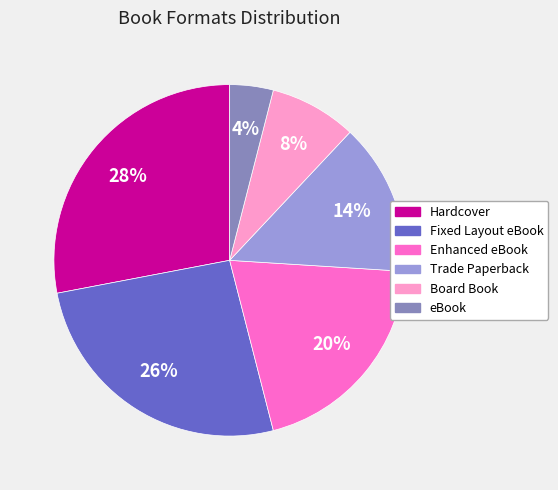

To the nearest percent, what is the difference between the Enhanced eBook and Board Book slice percentages?

12%